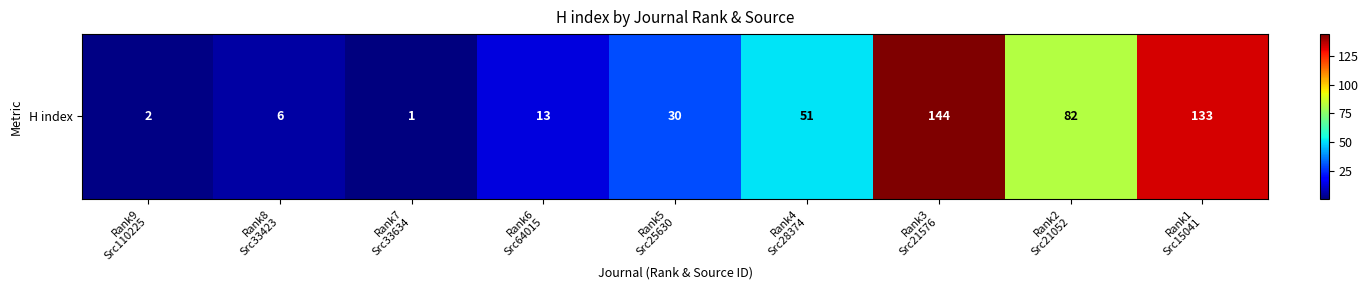

Between Rank3
Src21576 and Rank5
Src25630, which is larger?

Rank3
Src21576